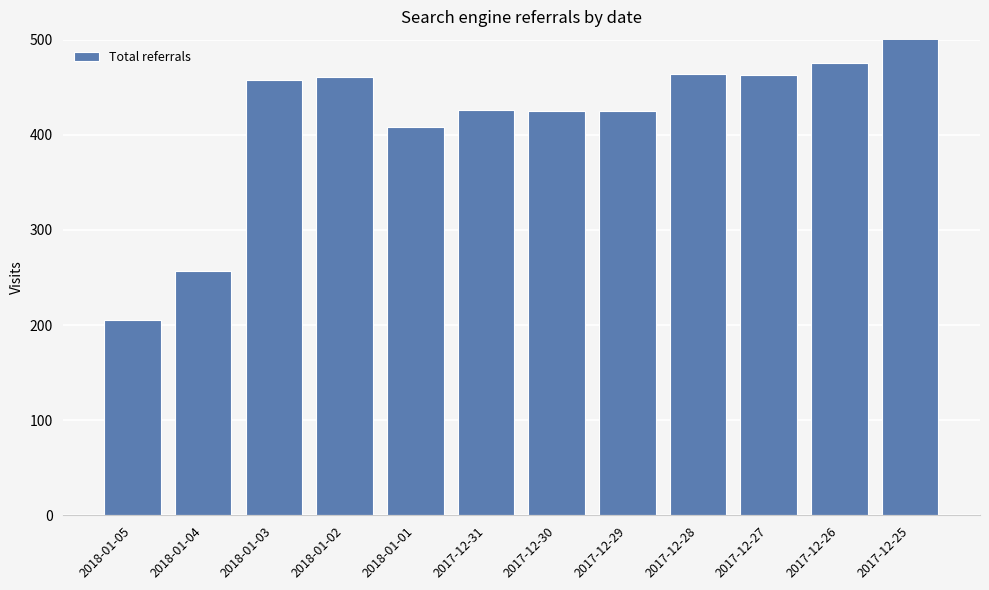

What value does the data have at 2017-12-28?

464